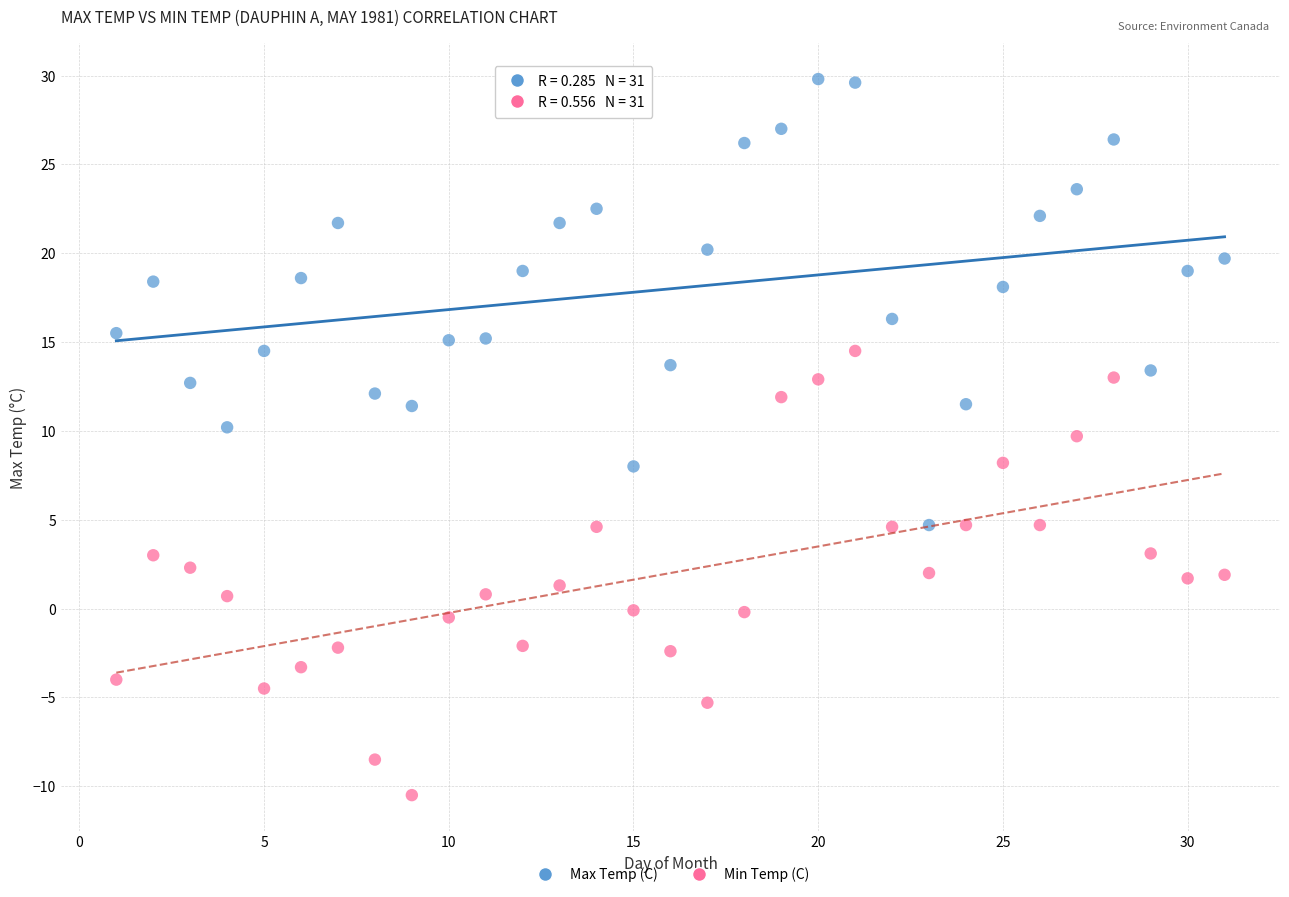

Across all data points, what is the range of X values (max minus min)?

30.0